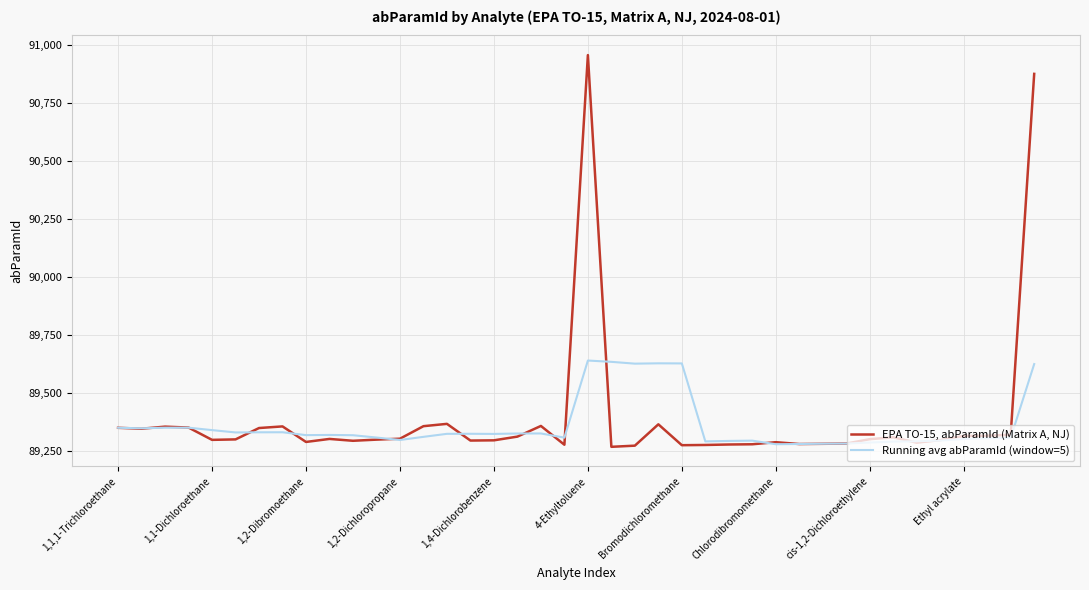

Which series has the largest range (max minus min)?

EPA TO-15, abParamId (Matrix A, NJ)